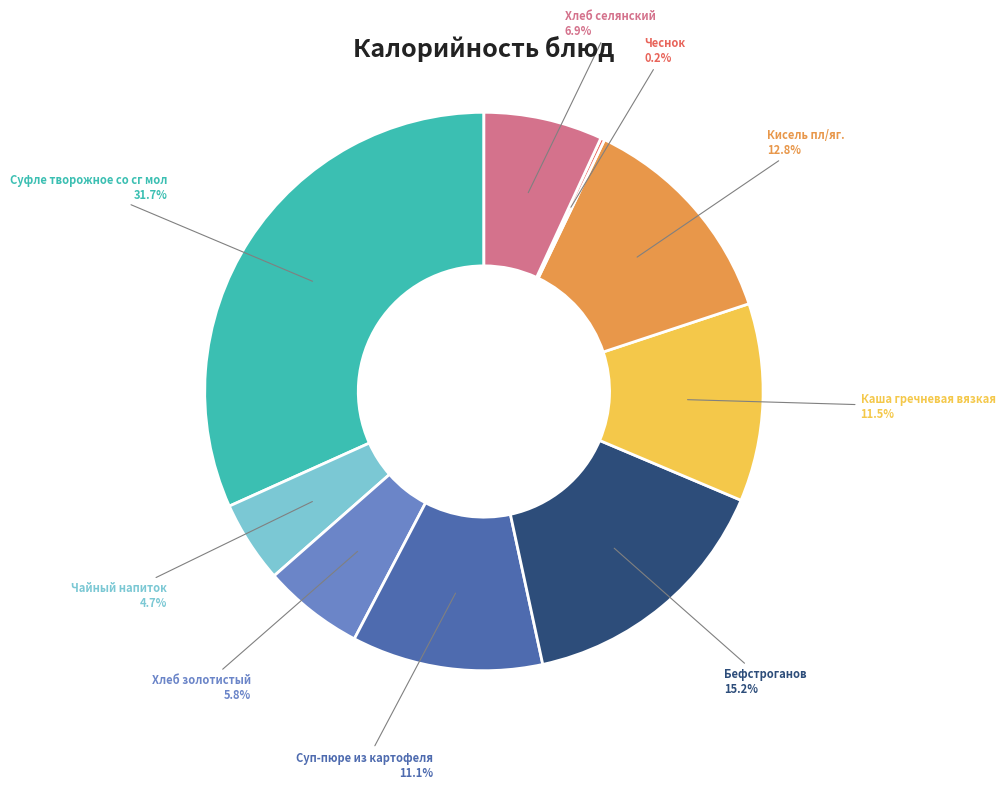

Is there a majority slice in this chart?

No